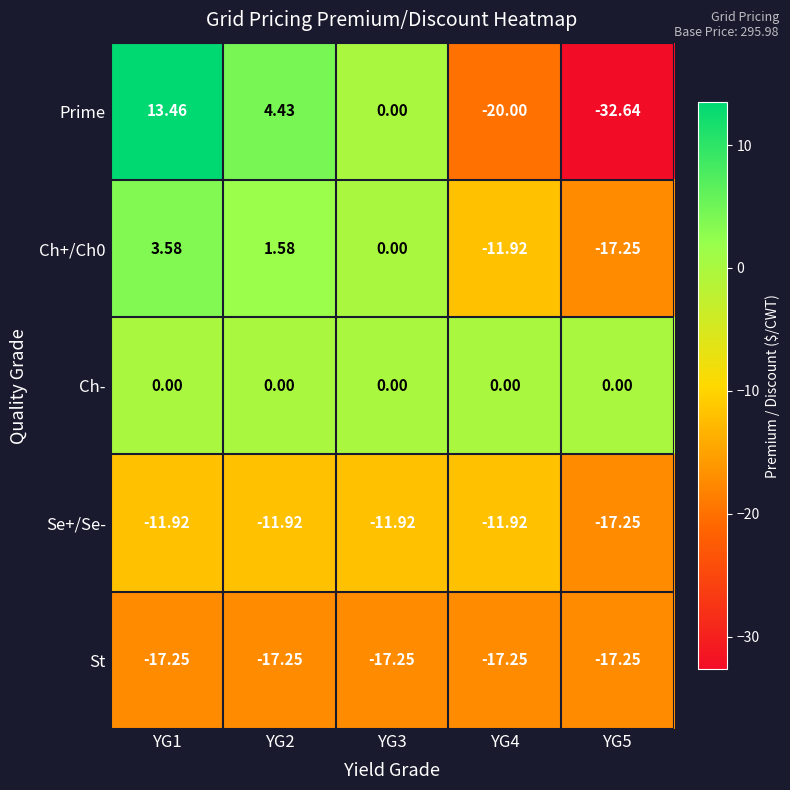

Which series has the largest total across all categories?

Ch-